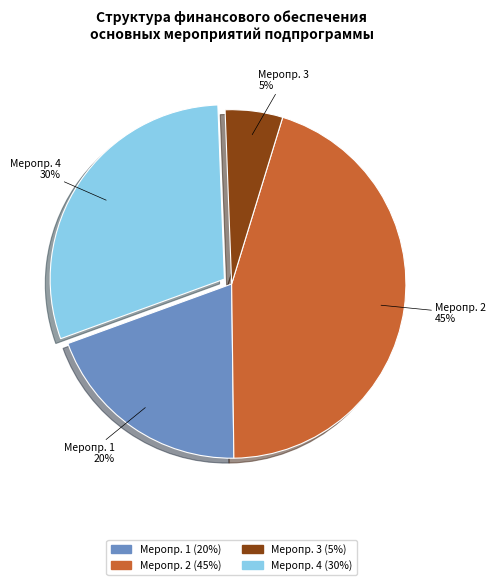

The Меропр. 3 slice represents 1% of the pie. True or false?

False